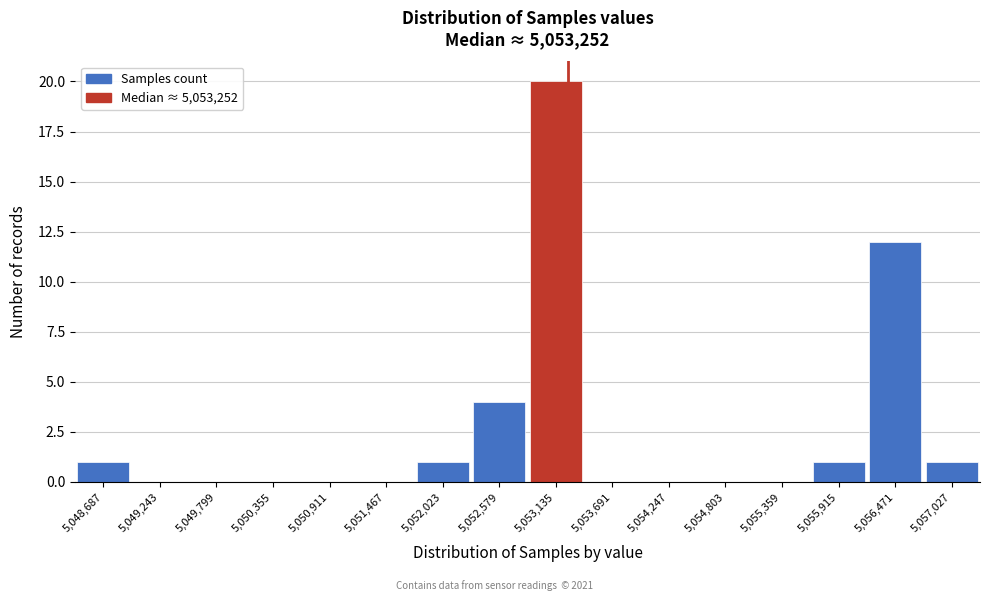

Over which range of the x-axis is the bar tallest?

5052900 to 5053400